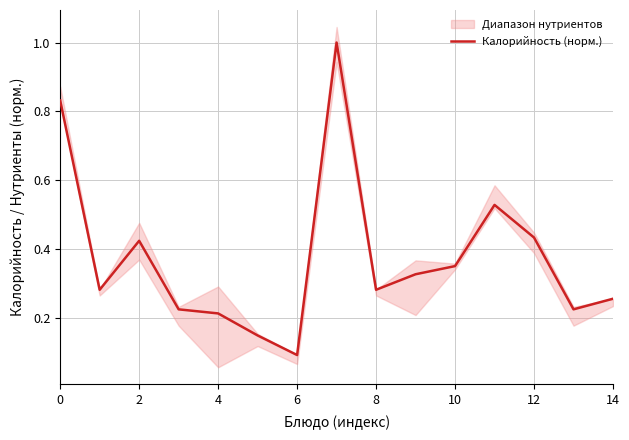

Where is Калорийность (норм.) nearest to the value 0?

6